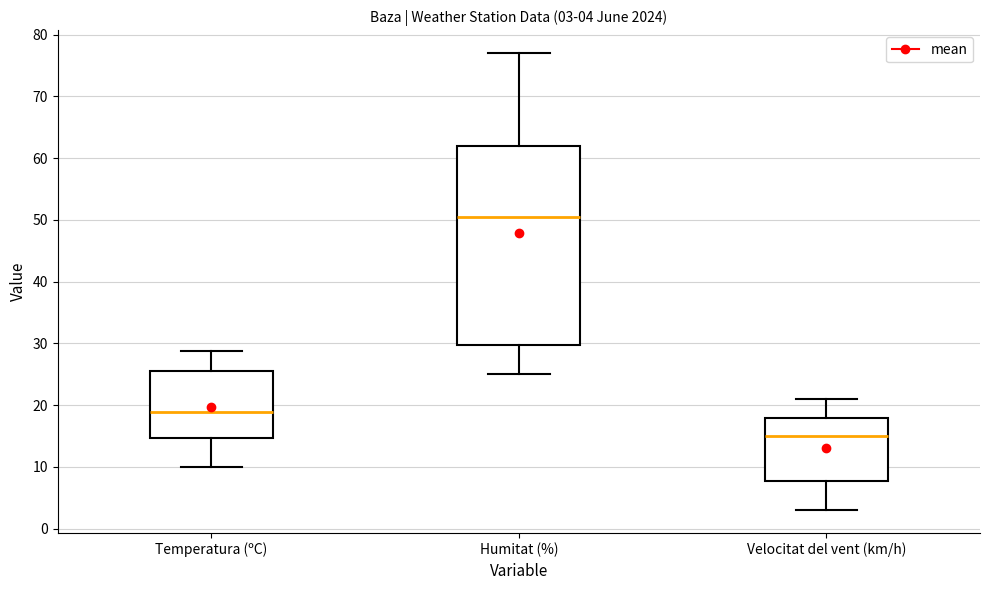

Which box's median line is the highest?

Humitat (%)